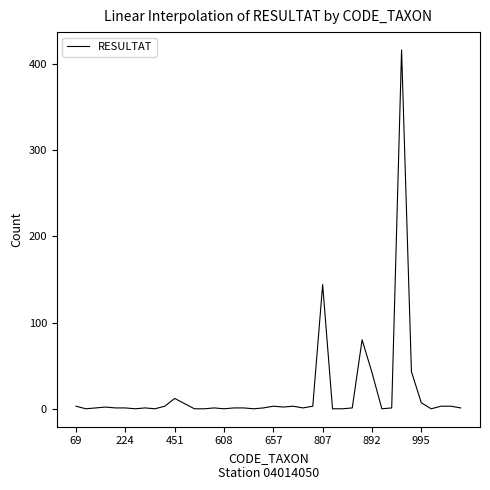

What is the maximum value shown in the chart?

416